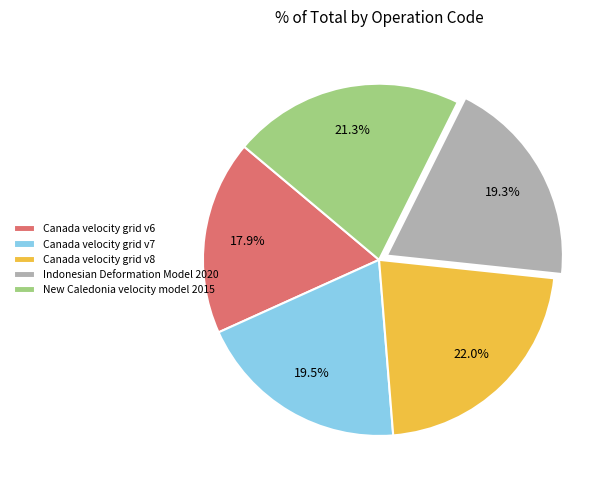

What percentage is the Canada velocity grid v8 slice, to the nearest percent?

22%